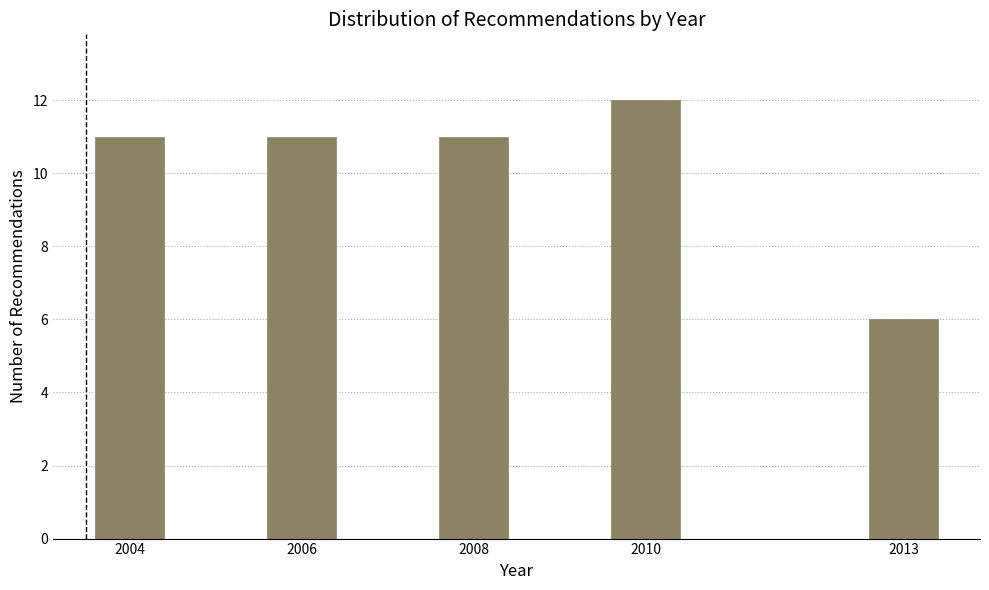

Reading left to right, transcribe all the data shown in this chart.

2004=11	2006=11	2008=11	2010=12	2013=6